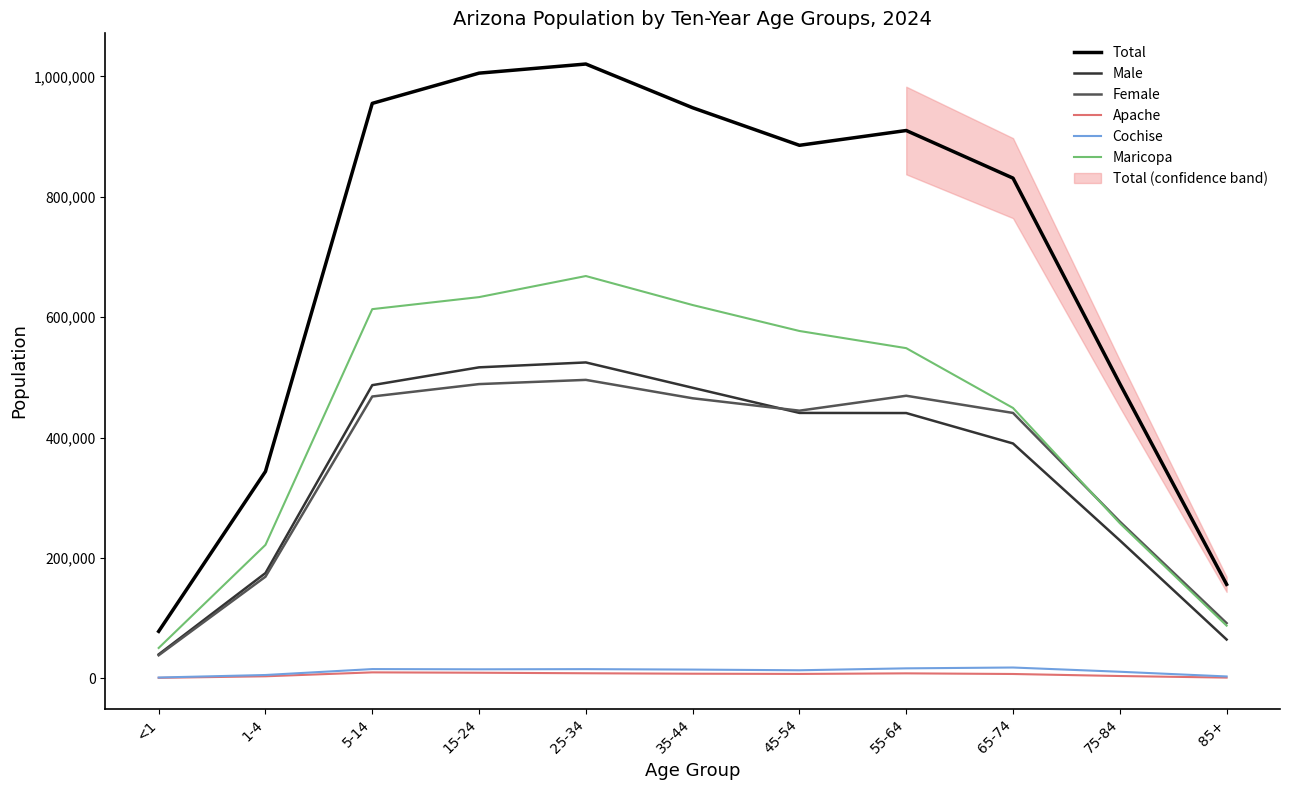

In Total, how many points are lower than both neighbors (excluding endpoints)?

1